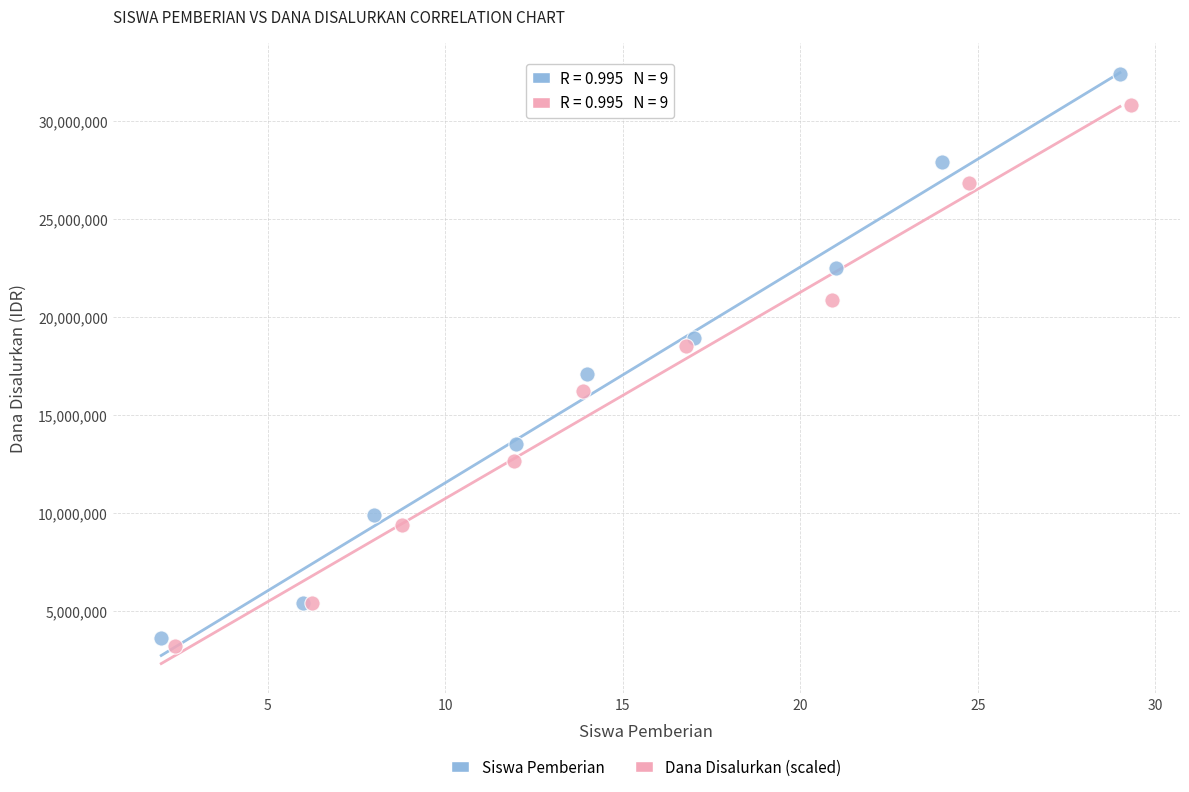

Which series reaches the maximum Y coordinate?

Siswa Pemberian